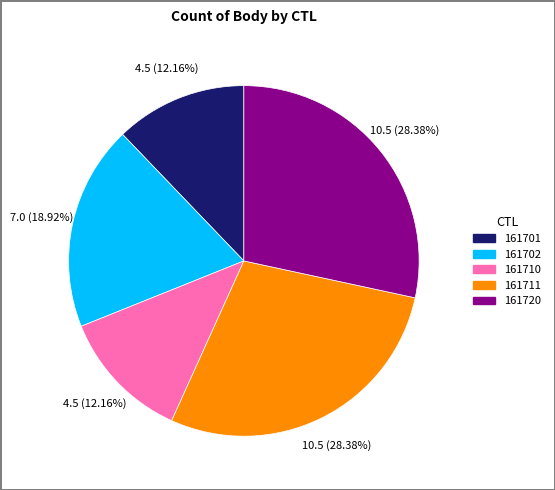

Approximately how many times larger is the value at 161720 compared to 161710?

2.3